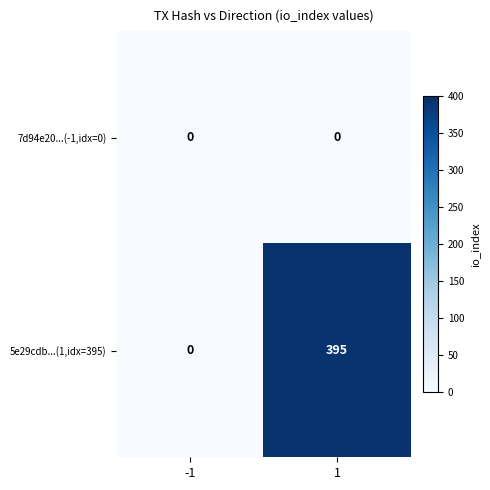

How many categories are shown in the chart?

2